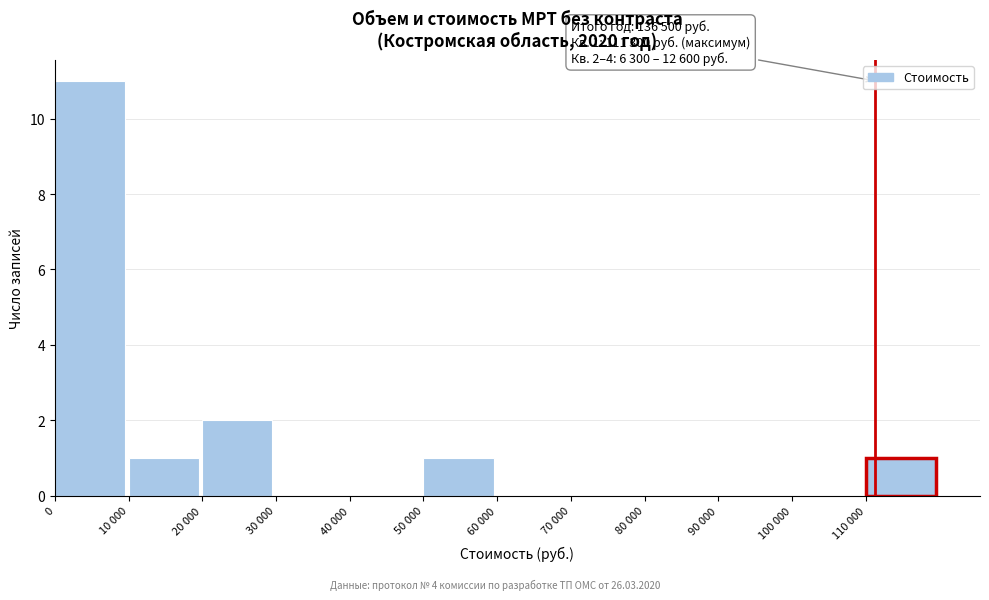

Reading left to right, what are all the values shown in this chart?

0=11	10 000=1	20 000=2	30 000=0	40 000=0	50 000=1	60 000=0	70 000=0	80 000=0	90 000=0	100 000=0	110 000=1